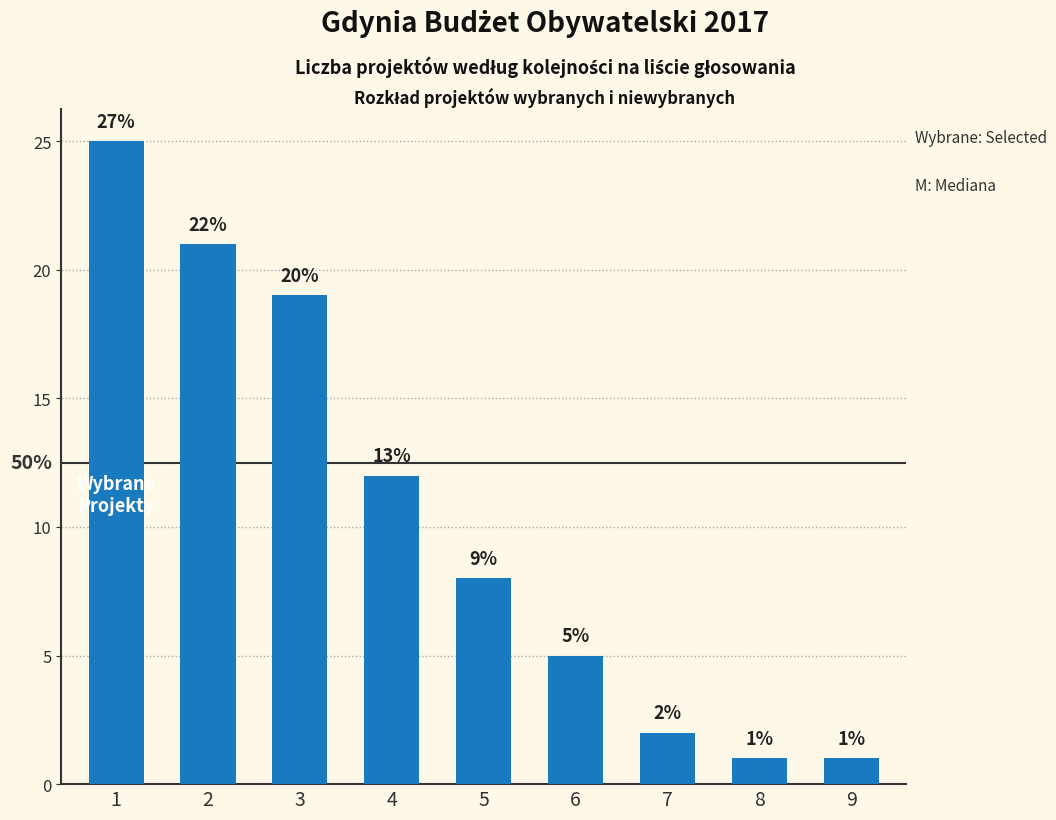

What is the greatest value displayed?

25